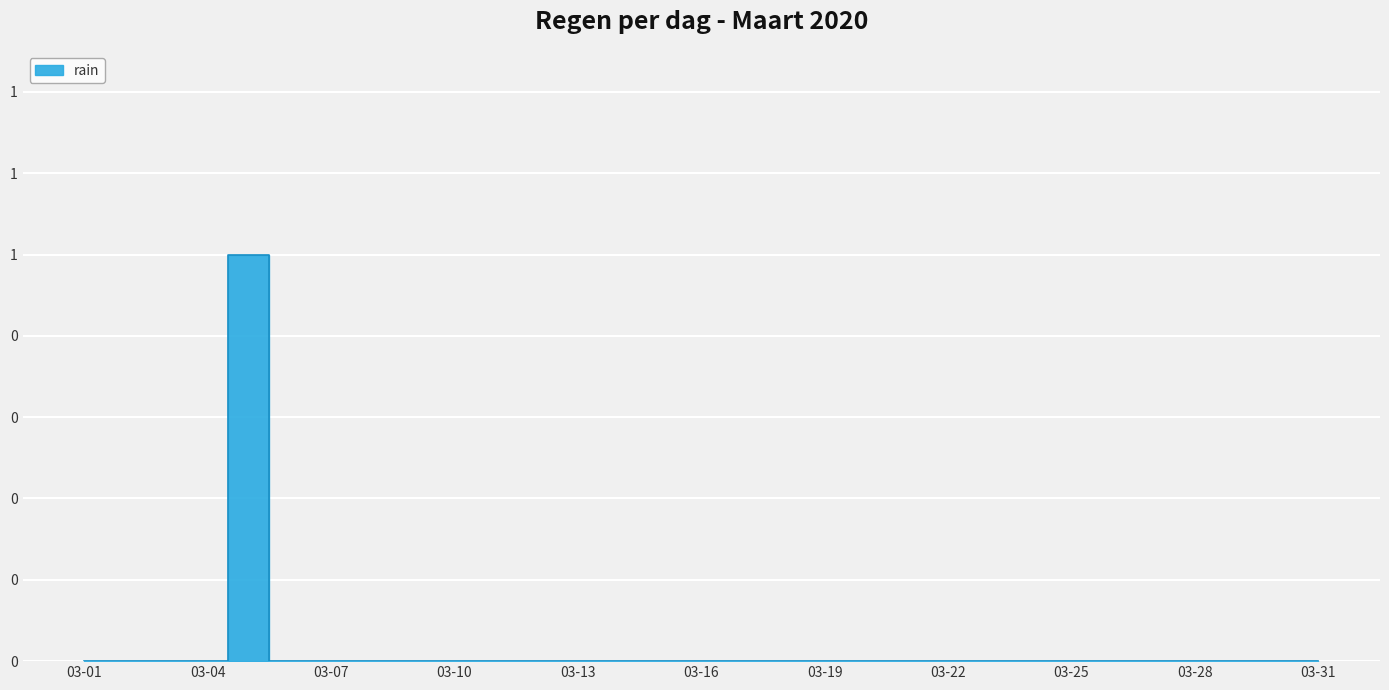

How many lines are shown in the chart?

1